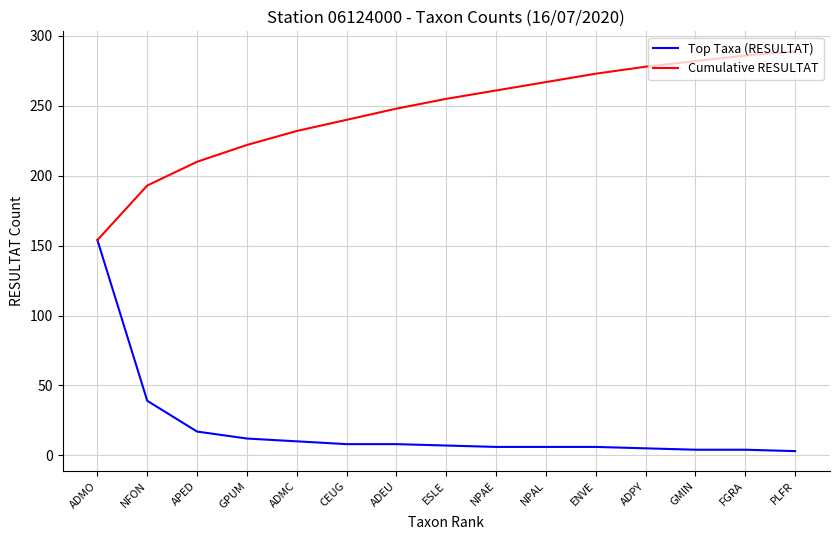

Which series changed the most between APED and ENVE?

Cumulative RESULTAT